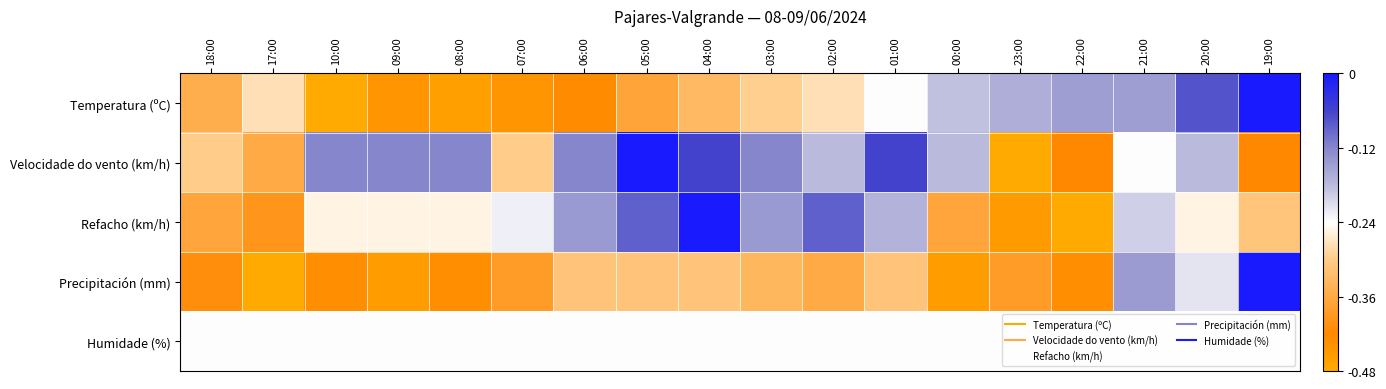

Reading left to right, transcribe all the data shown in this chart.

Temperatura (ºC): 18:00=-0.4	17:00=-0.3	10:00=-0.5	09:00=-0.4	08:00=-0.5	07:00=-0.4	06:00=-0.4	05:00=-0.4	04:00=-0.3	03:00=-0.3	02:00=-0.3	01:00=-0.2	00:00=-0.2	23:00=-0.2	22:00=-0.1	21:00=-0.1	20:00=-0.1	19:00=-0.0
Velocidade do vento (km/h): 18:00=-0.3	17:00=-0.4	10:00=-0.1	09:00=-0.1	08:00=-0.1	07:00=-0.3	06:00=-0.1	05:00=-0.0	04:00=-0.1	03:00=-0.1	02:00=-0.2	01:00=-0.1	00:00=-0.2	23:00=-0.5	22:00=-0.4	21:00=-0.2	20:00=-0.2	19:00=-0.4
Refacho (km/h): 18:00=-0.4	17:00=-0.4	10:00=-0.3	09:00=-0.3	08:00=-0.3	07:00=-0.2	06:00=-0.1	05:00=-0.1	04:00=-0.0	03:00=-0.1	02:00=-0.1	01:00=-0.2	00:00=-0.4	23:00=-0.5	22:00=-0.5	21:00=-0.2	20:00=-0.3	19:00=-0.3
Precipitación (mm): 18:00=-0.4	17:00=-0.5	10:00=-0.4	09:00=-0.5	08:00=-0.4	07:00=-0.4	06:00=-0.3	05:00=-0.3	04:00=-0.3	03:00=-0.3	02:00=-0.4	01:00=-0.3	00:00=-0.5	23:00=-0.4	22:00=-0.4	21:00=-0.1	20:00=-0.2	19:00=-0.0
Humidade (%): 18:00=-0.2	17:00=-0.2	10:00=-0.2	09:00=-0.2	08:00=-0.2	07:00=-0.2	06:00=-0.2	05:00=-0.2	04:00=-0.2	03:00=-0.2	02:00=-0.2	01:00=-0.2	00:00=-0.2	23:00=-0.2	22:00=-0.2	21:00=-0.2	20:00=-0.2	19:00=-0.2